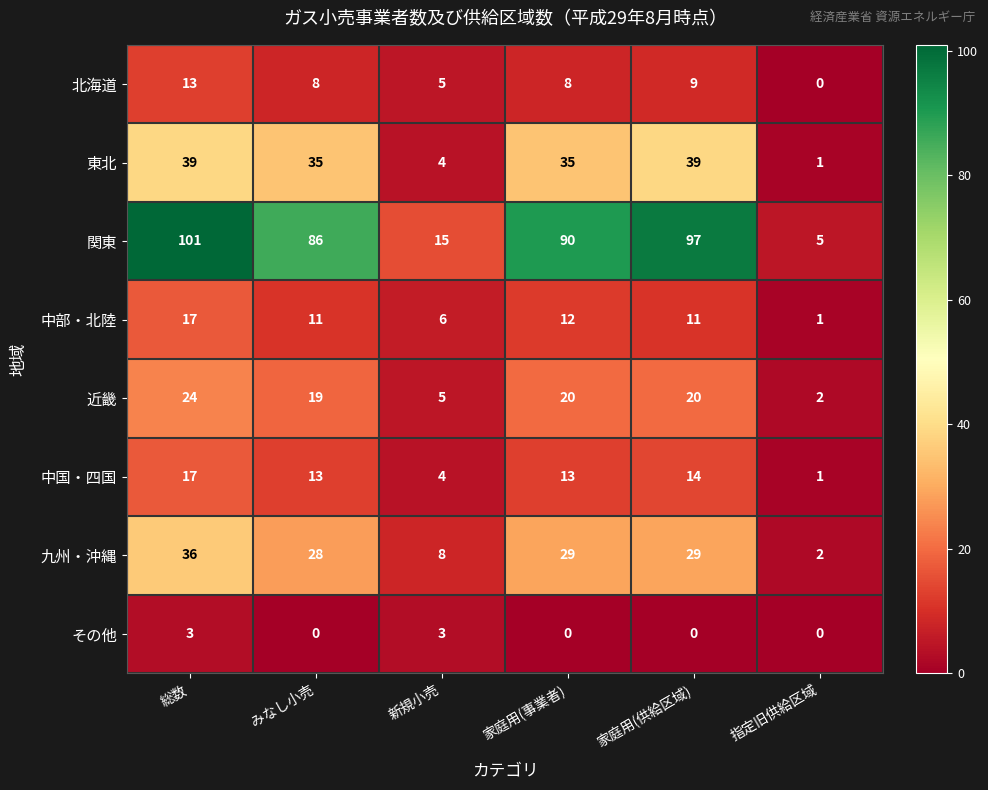

What is the difference between the maximum and minimum values in the 中国・四国 series?

16